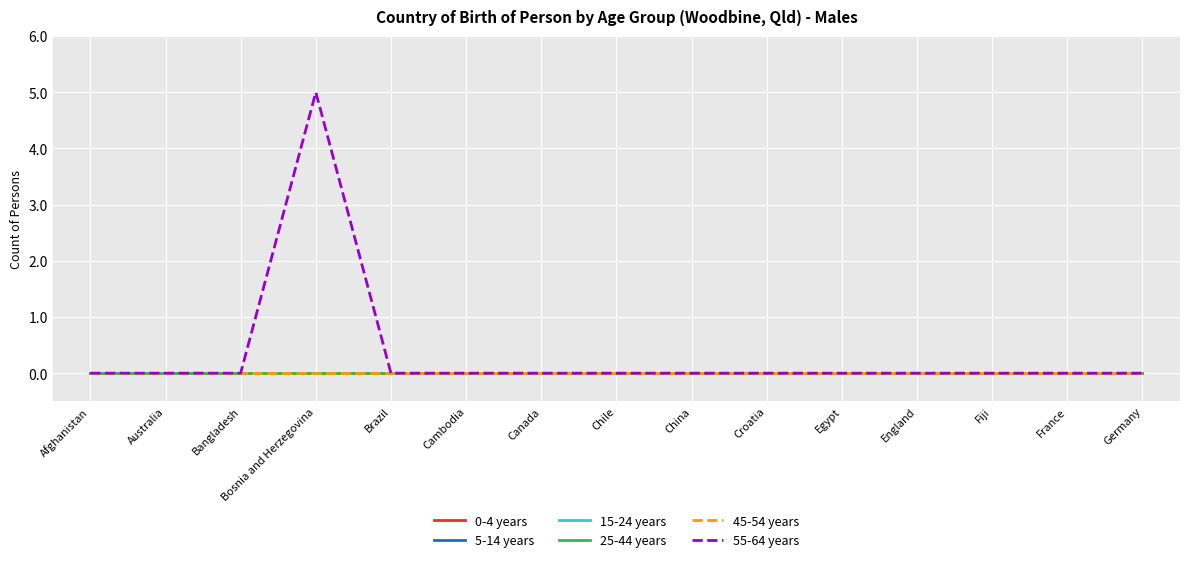

List the labels in order of 45-54 years value, largest first.

Afghanistan, Australia, Bangladesh, Bosnia and Herzegovina, Brazil, Cambodia, Canada, Chile, China, Croatia, Egypt, England, Fiji, France, Germany